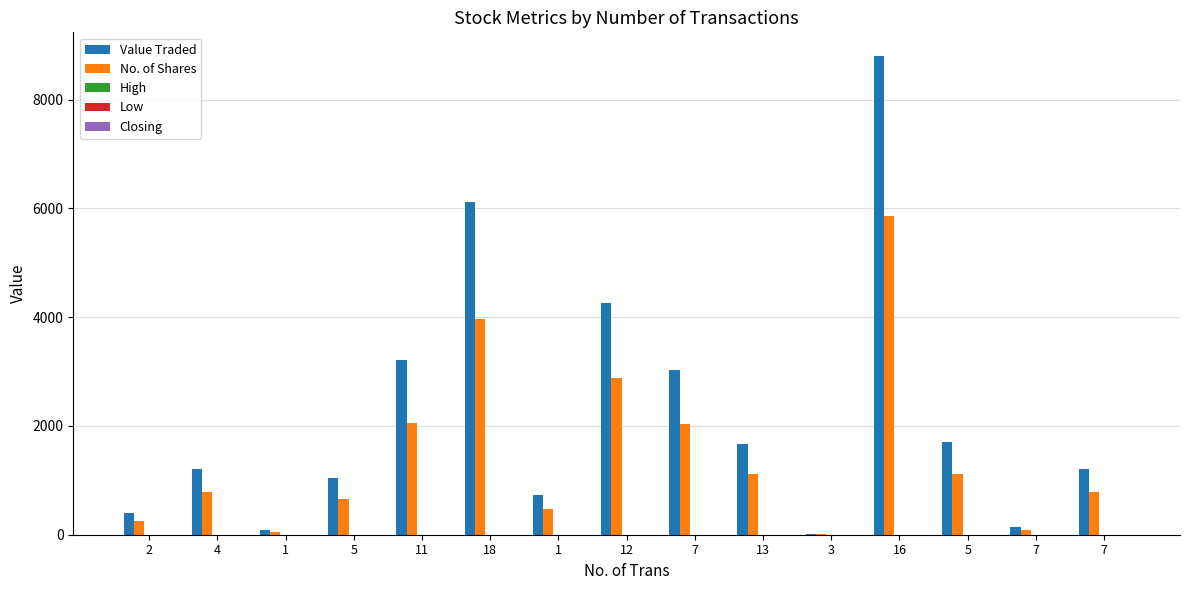

What is the value of the No. of Shares bar at the 12th from the left?

5870.0